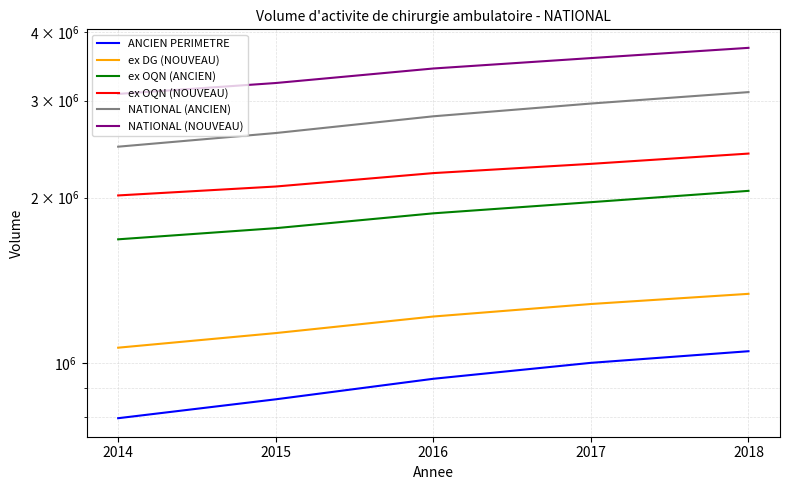

True or false: ex OQN (NOUVEAU) has more than 1 points higher than both neighbors.

False